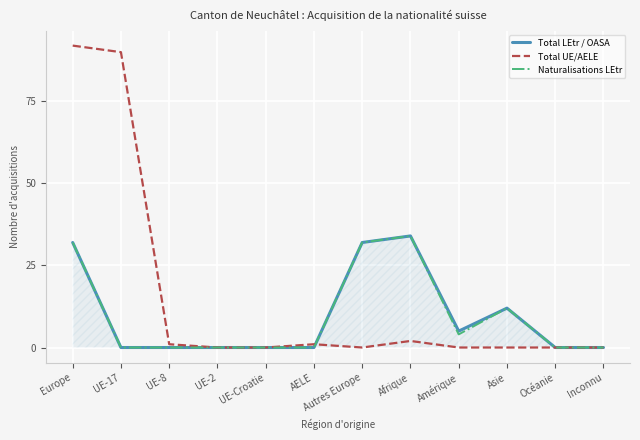

What position from the right is Autres Europe?

6